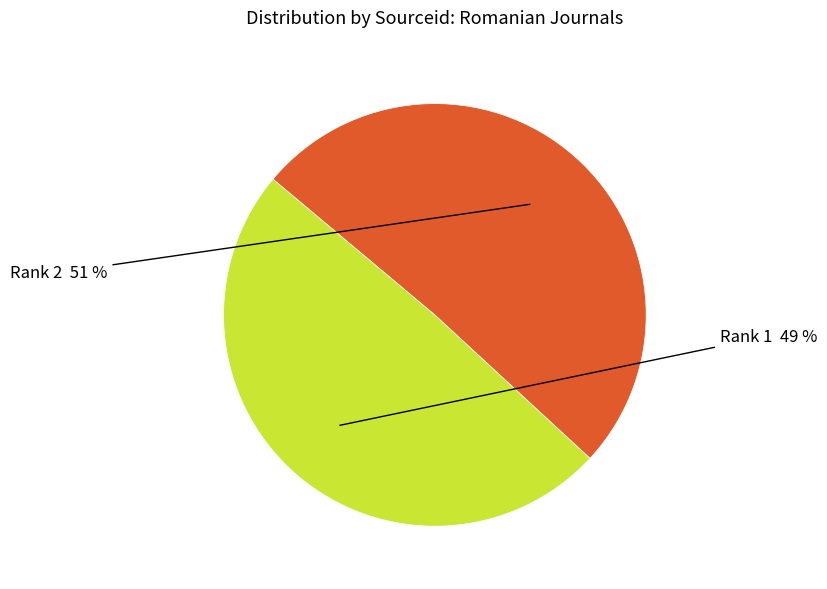

Rank the categories by value from lowest to highest.

1, 2